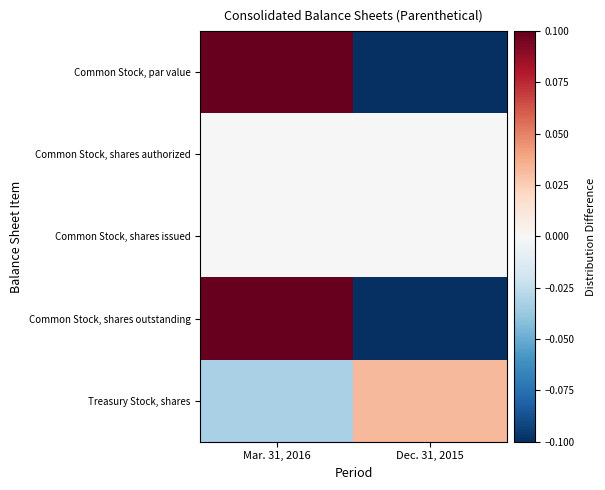

How many categories are shown in the chart?

2